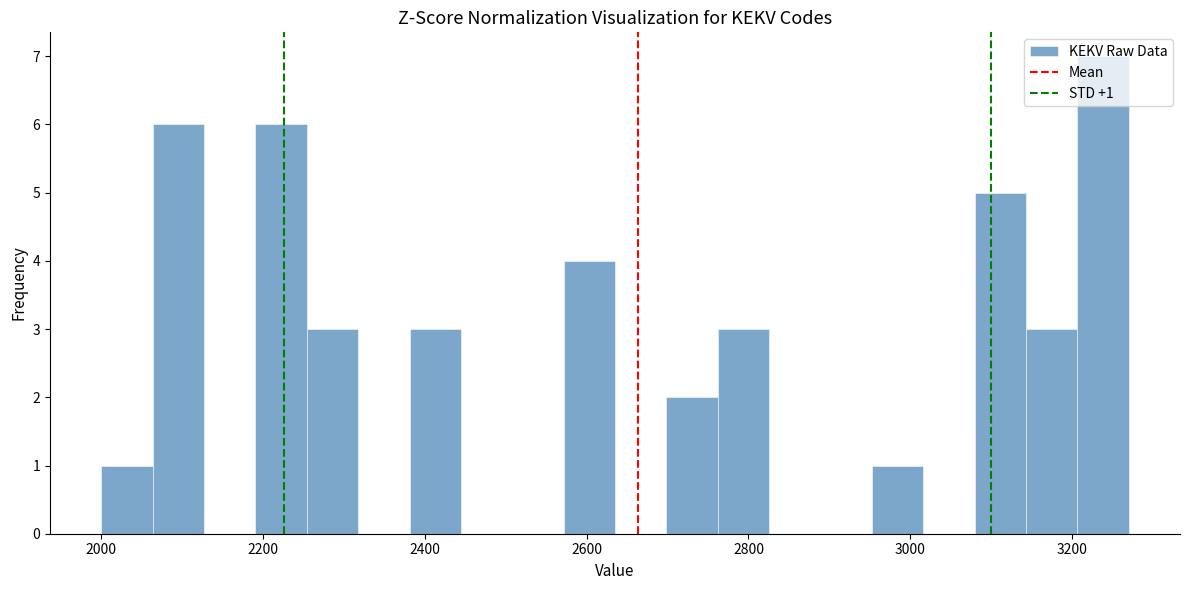

Around what value on the x-axis is the tallest bar? Give the approximate position of its centre, as read against the axis.

3240